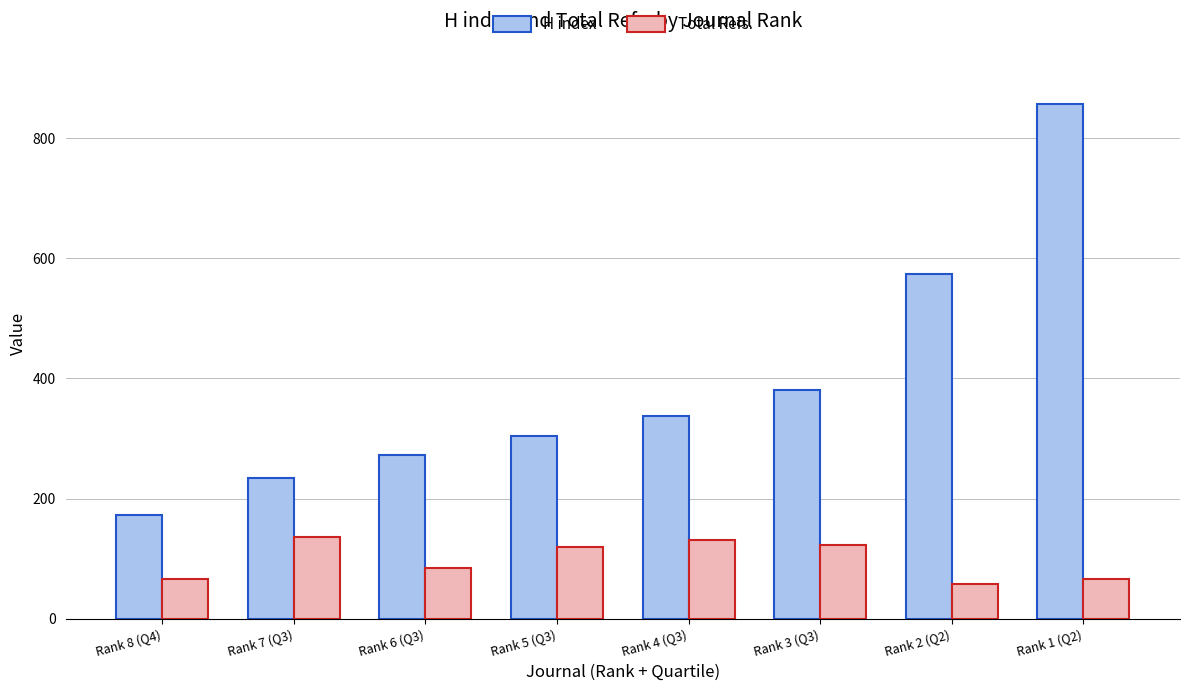

Which series has the widest spread of values?

H index